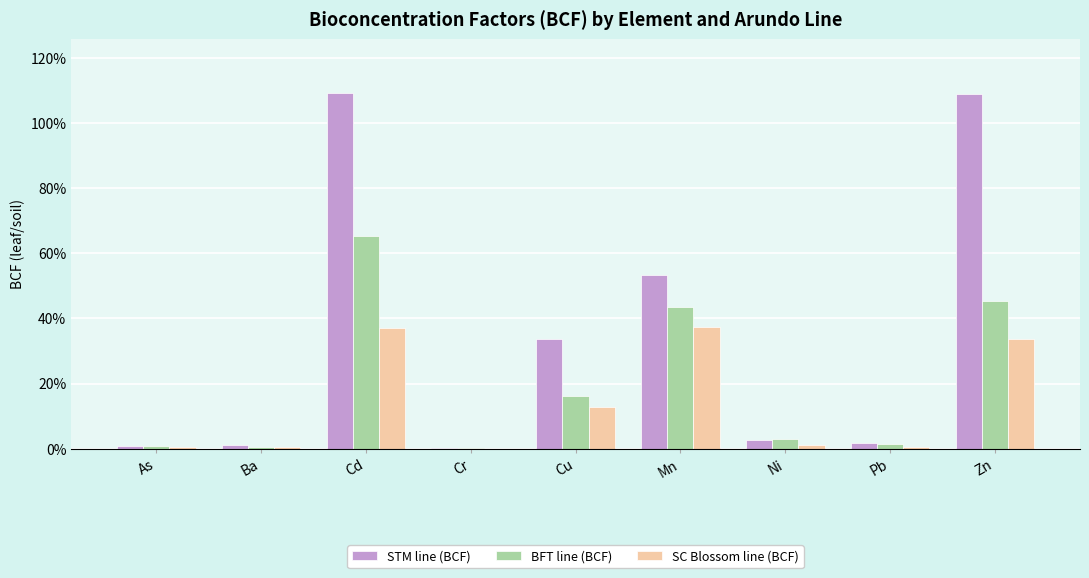

Is it true that BFT line (BCF) equals 0.0 at Pb?

True